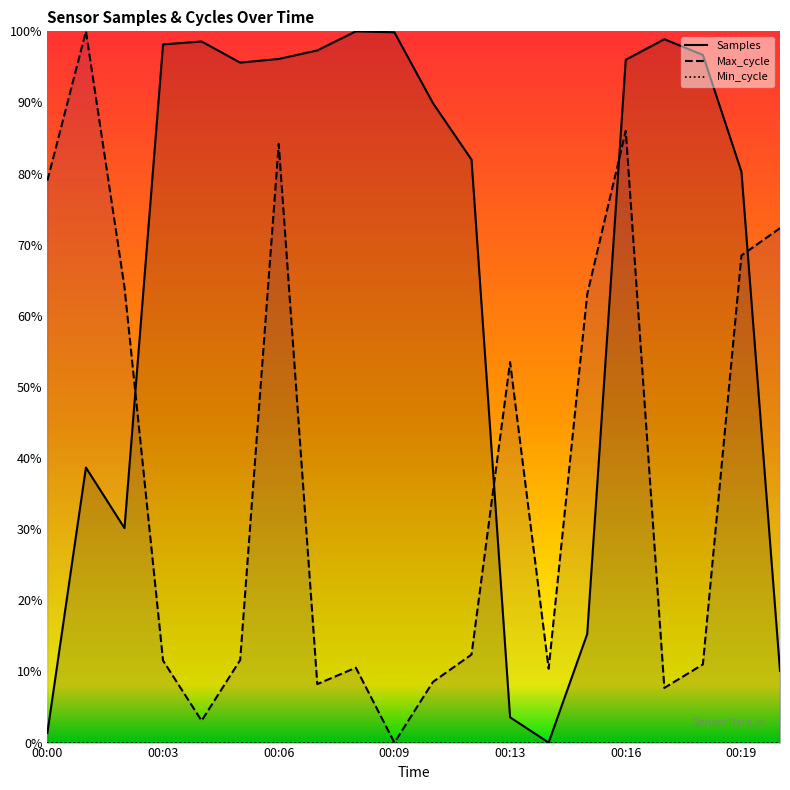

How many lines are shown in the chart?

3